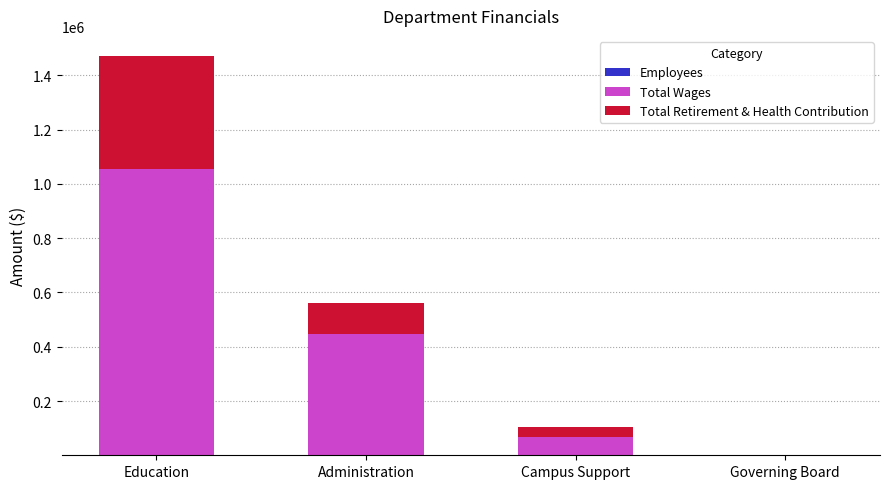

At which category is the sum across all series the highest?

Education